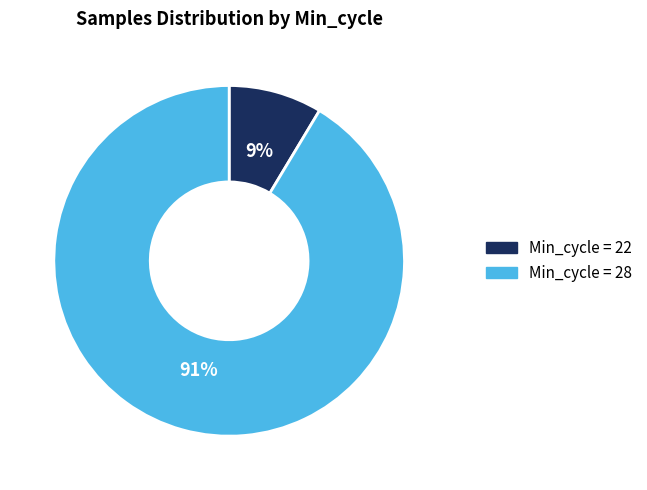

Which category has the biggest portion of the pie?

Min_cycle = 28